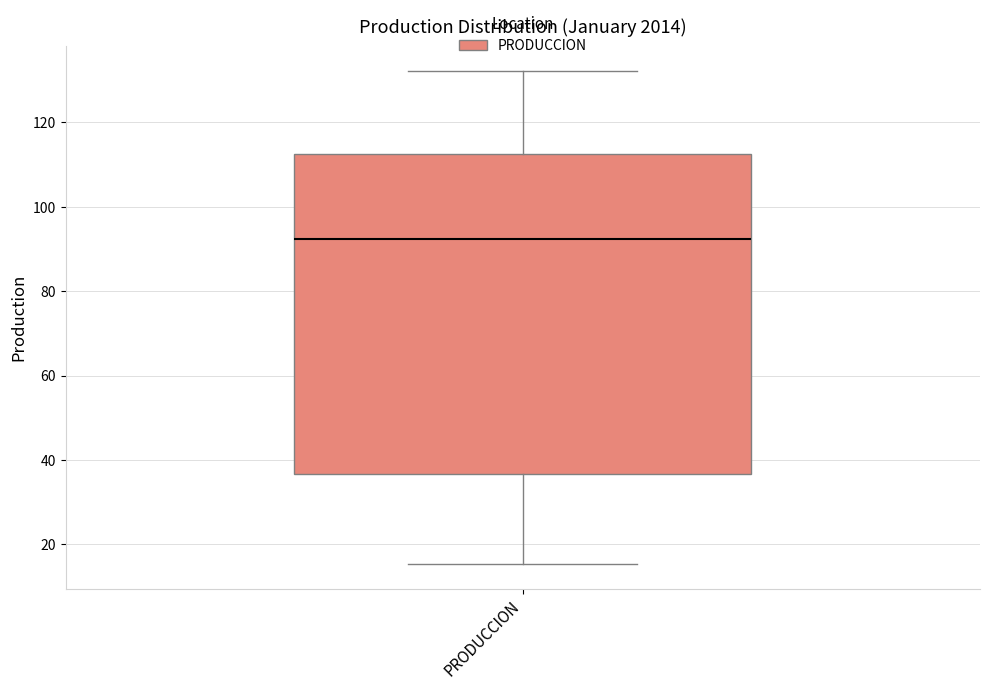

Where is the lower edge of the box for PRODUCCION on the y-axis? The values are not printed on the chart, so give them approximately, as read against the axis.

36